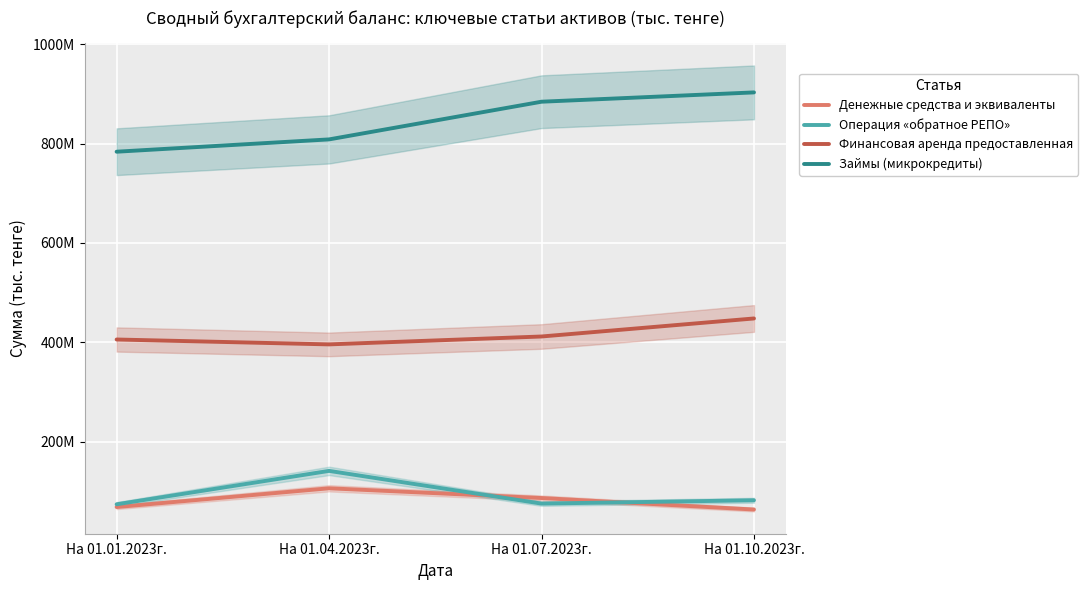

How many Займы (микрокредиты) values are between 808451401 and 903016599?

3